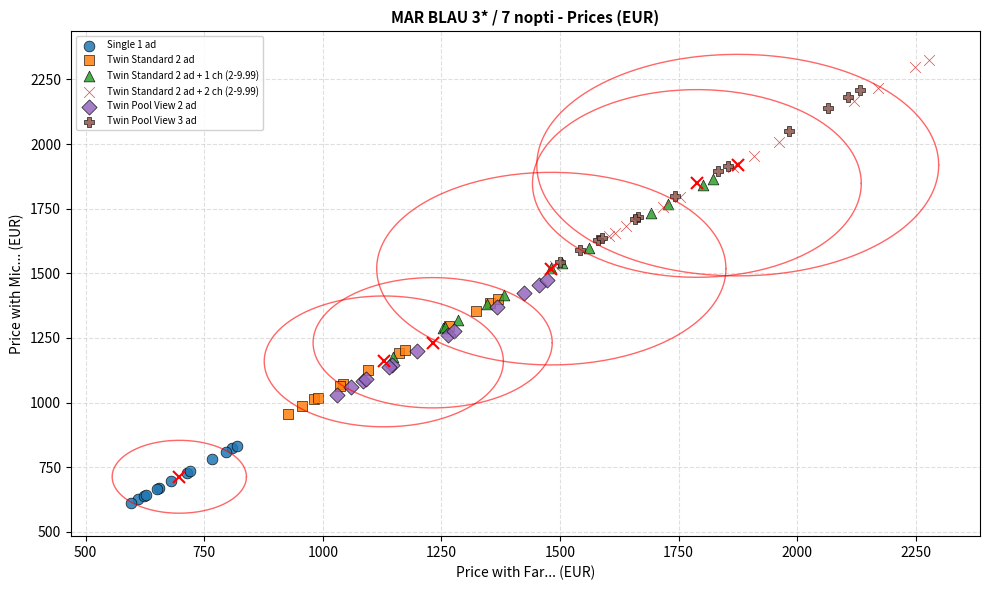

Which series has the largest Y range (max minus min)?

Twin Standard 2 ad + 2 ch (2-9.99)